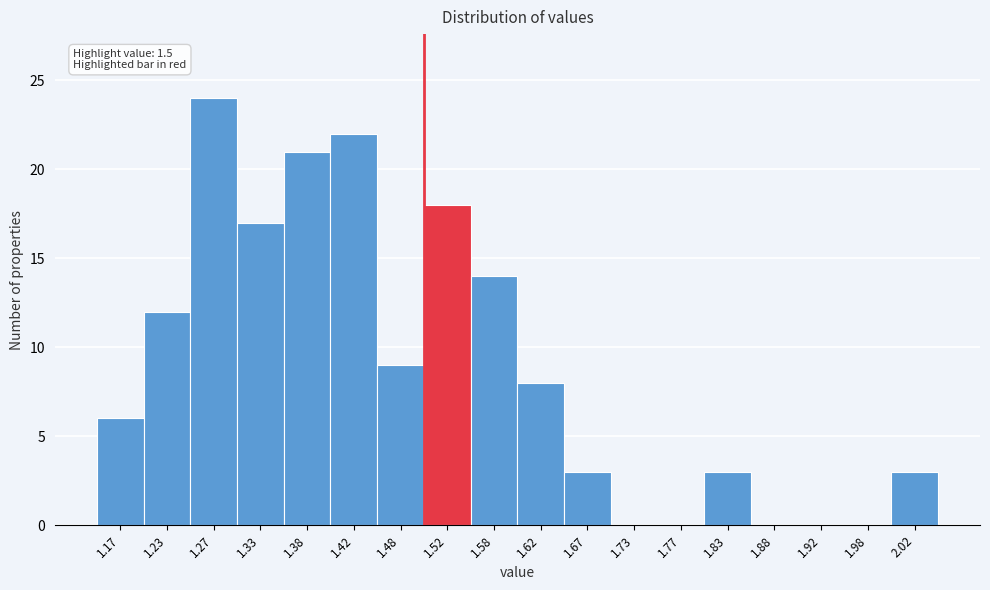

Over which range of the x-axis is the bar tallest?

1.25 to 1.30